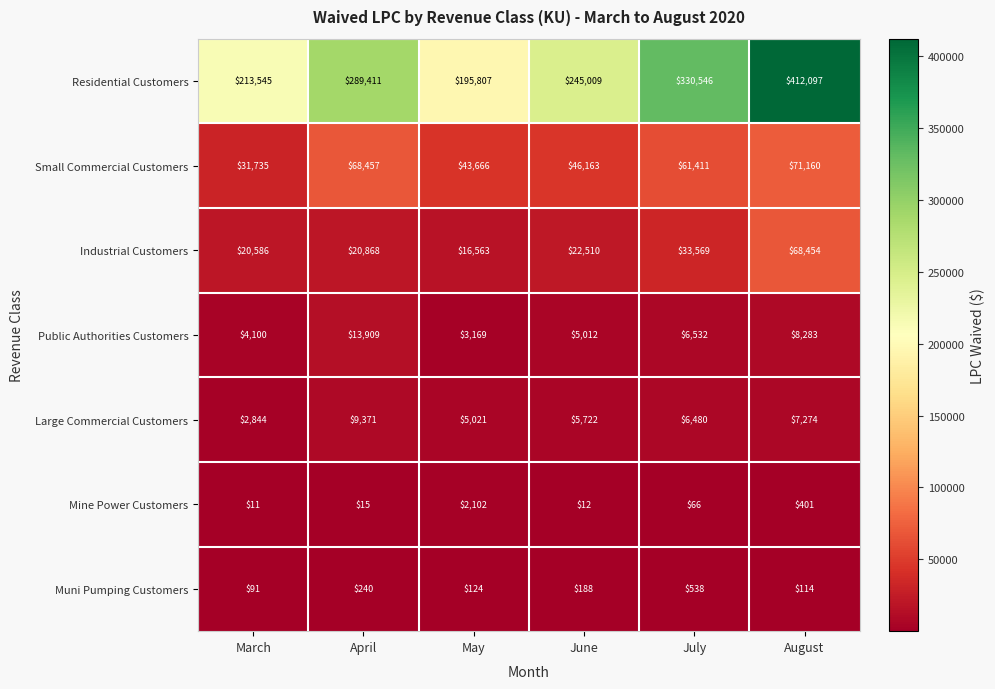

Where does the Large Commercial Customers series first go above 6480?

April